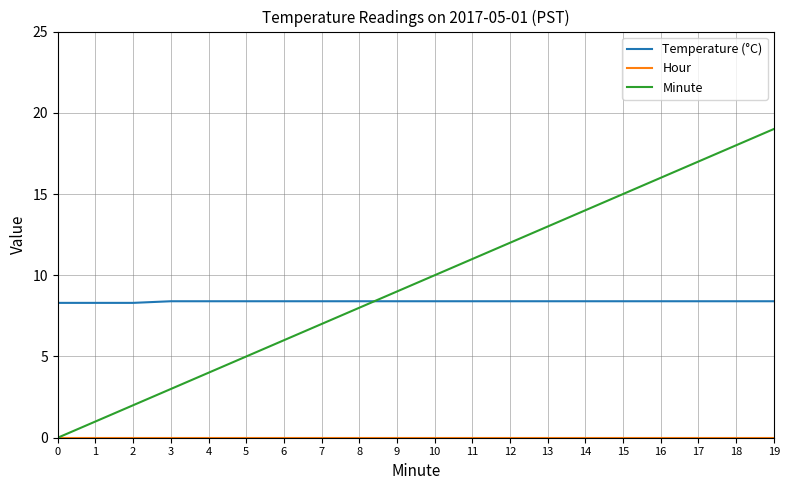

Which series has the widest spread of values?

Minute